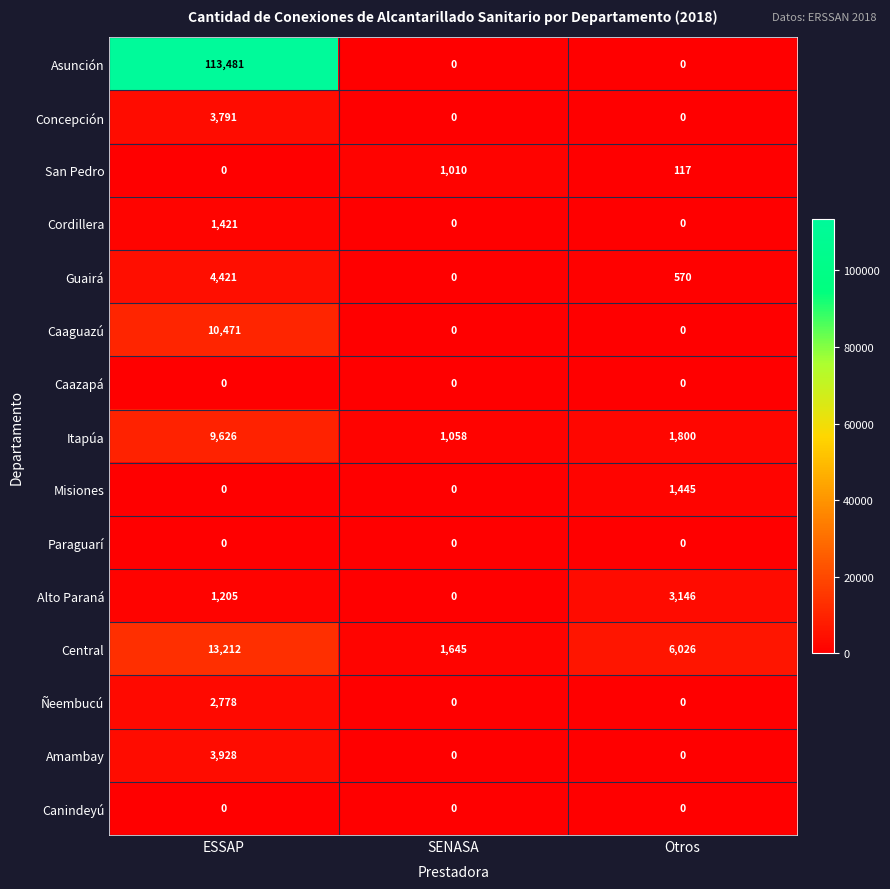

Where does the Guairá series first go above 570?

ESSAP